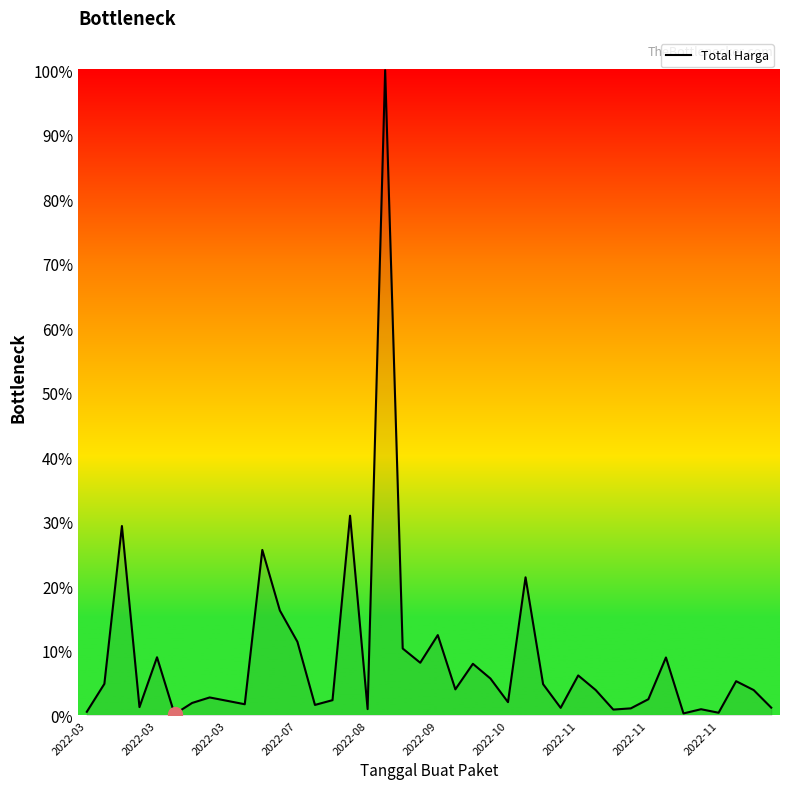

Rank the categories by value from lowest to highest.

2022-09, 34, 36, 2022-03, 30, 35, 16, 31, 27, 39, 2022-07, 13, 2022-11, 2022-10, 24, 2022-11, 14, 32, 2022-11, 29, 38, 21, 26, 2022-03, 37, 23, 28, 22, 19, 33, 2022-08, 18, 12, 20, 11, 25, 10, 2022-03, 15, 17